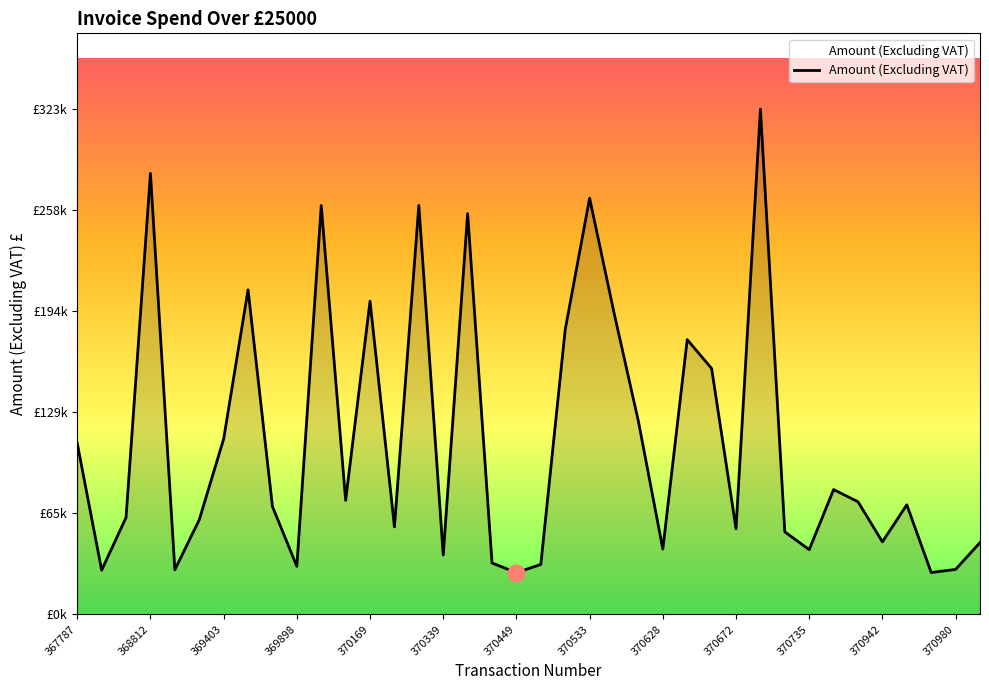

Does the chart have visible grid lines?

No